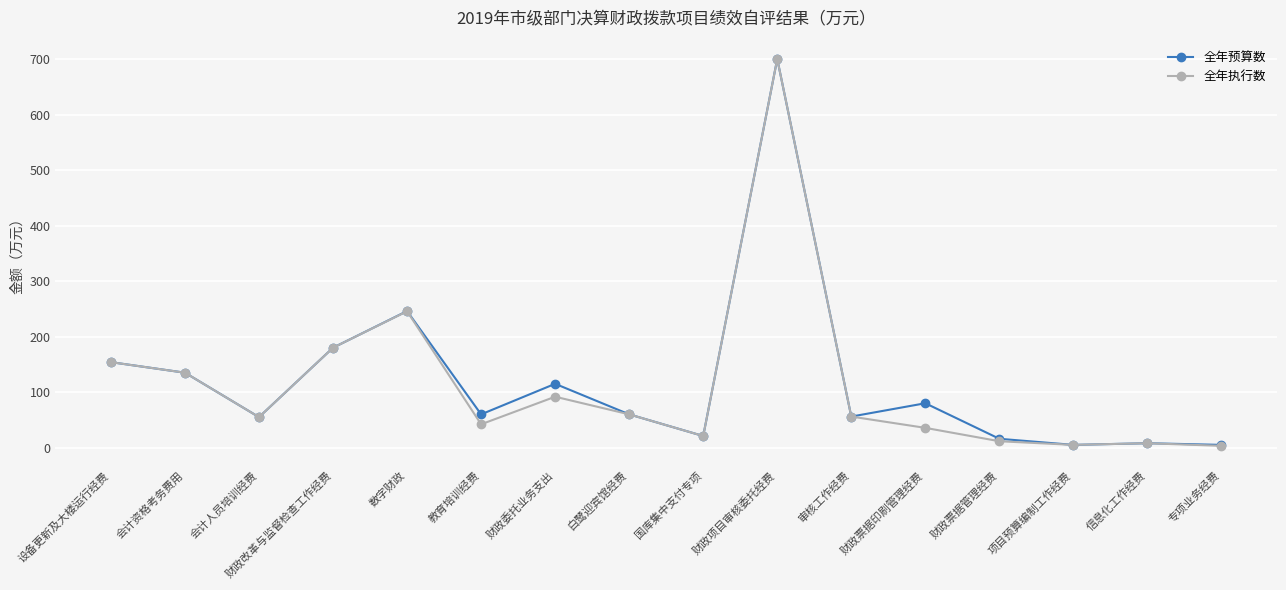

Which series changed the most between 会计人员培训经费 and 财政委托业务支出?

全年预算数